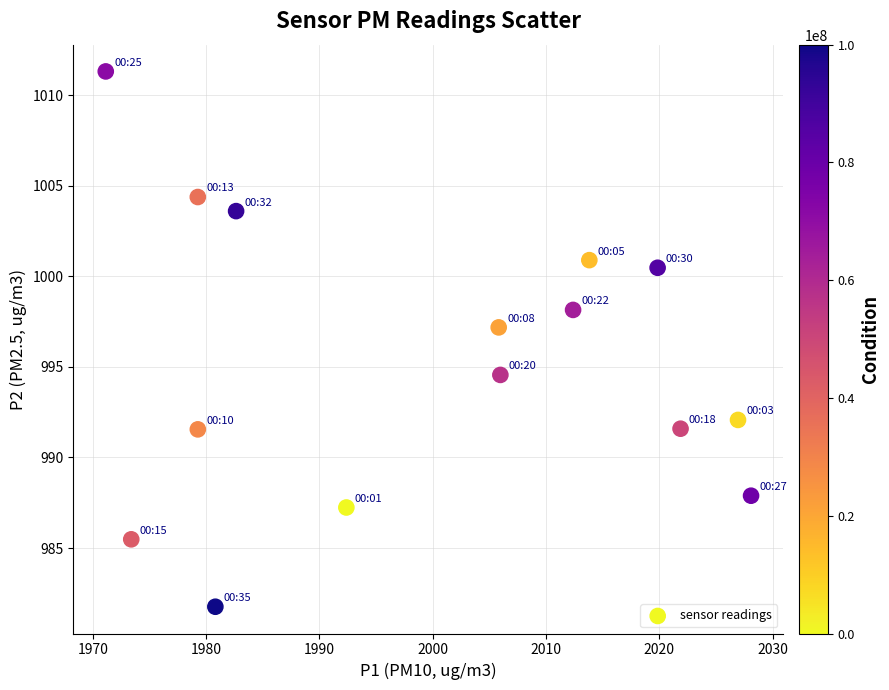

What is the range of X values (max minus min)?

57.0